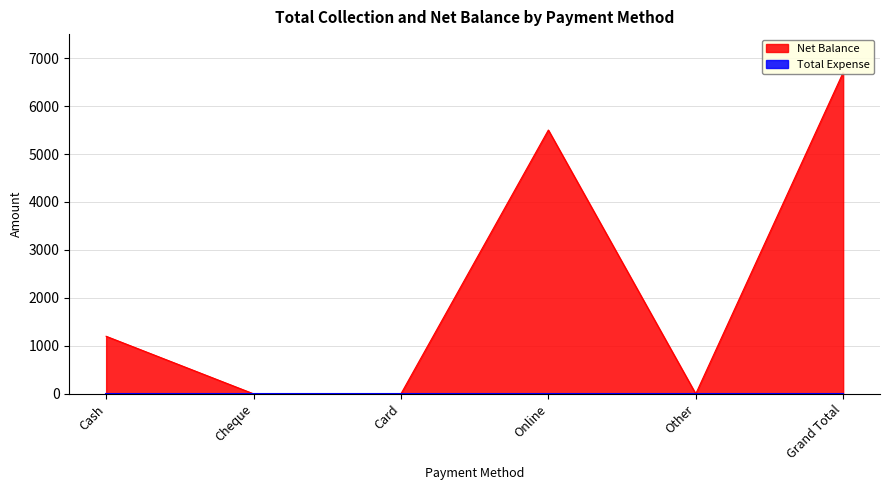

What is the difference between the values at Other and Grand Total?

6700